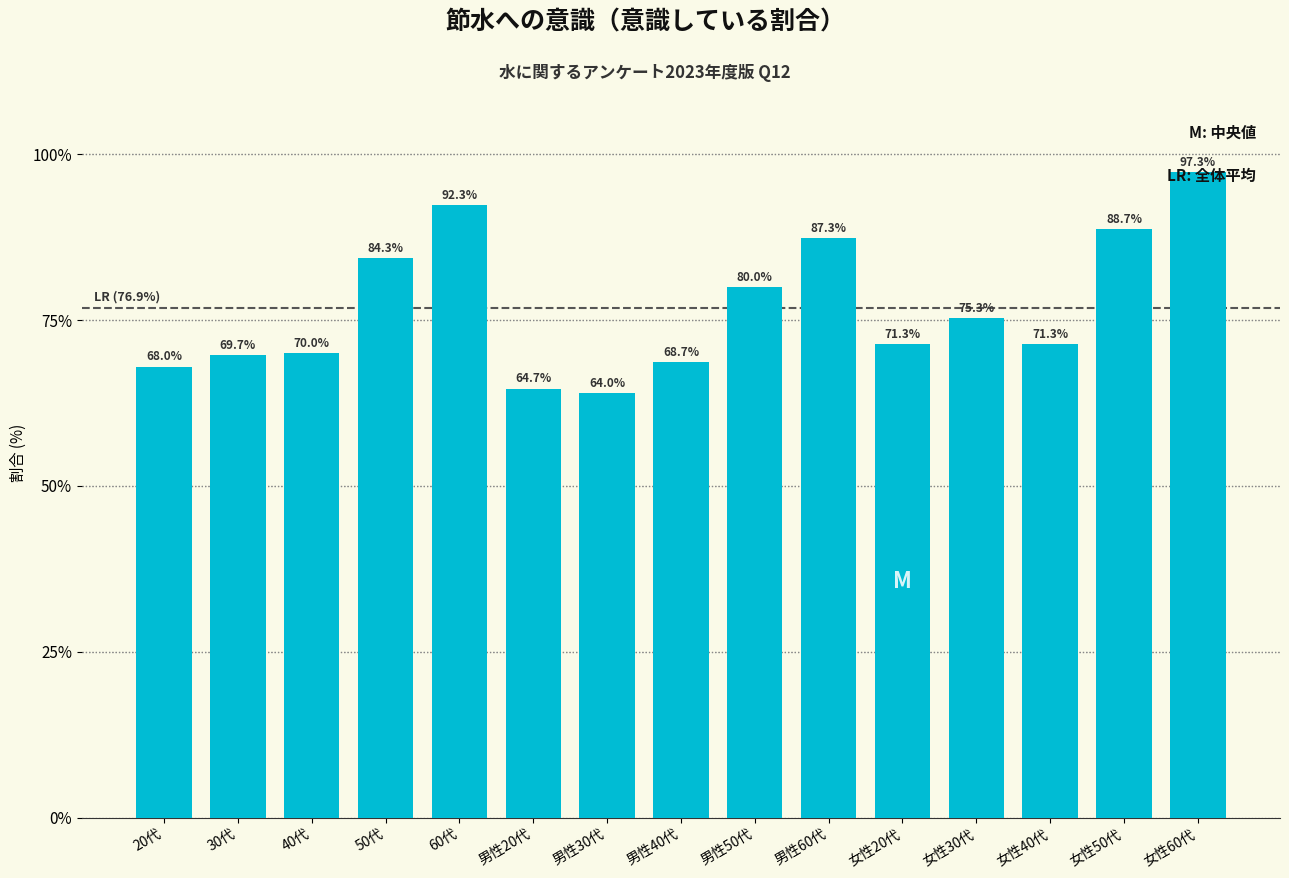

The value at 男性50代 is 37.4. True or false?

False